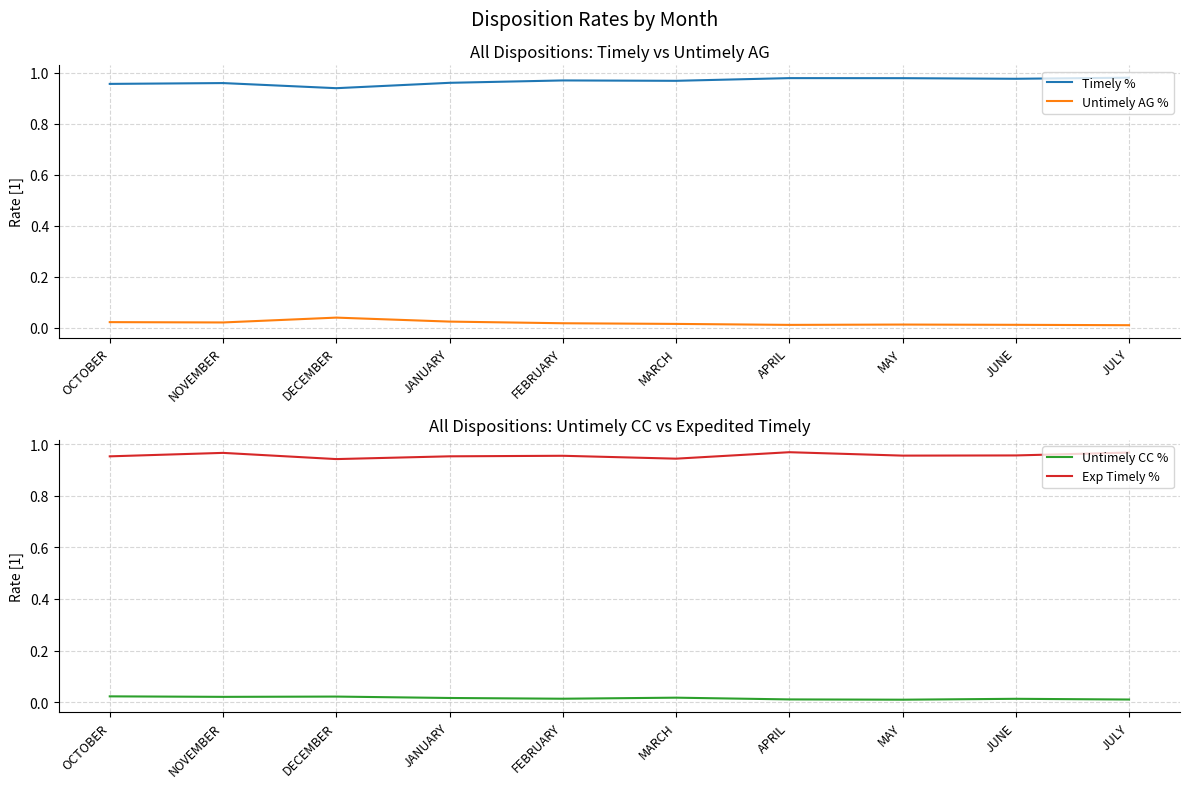

At which label is Exp Timely % closest to 0?

DECEMBER